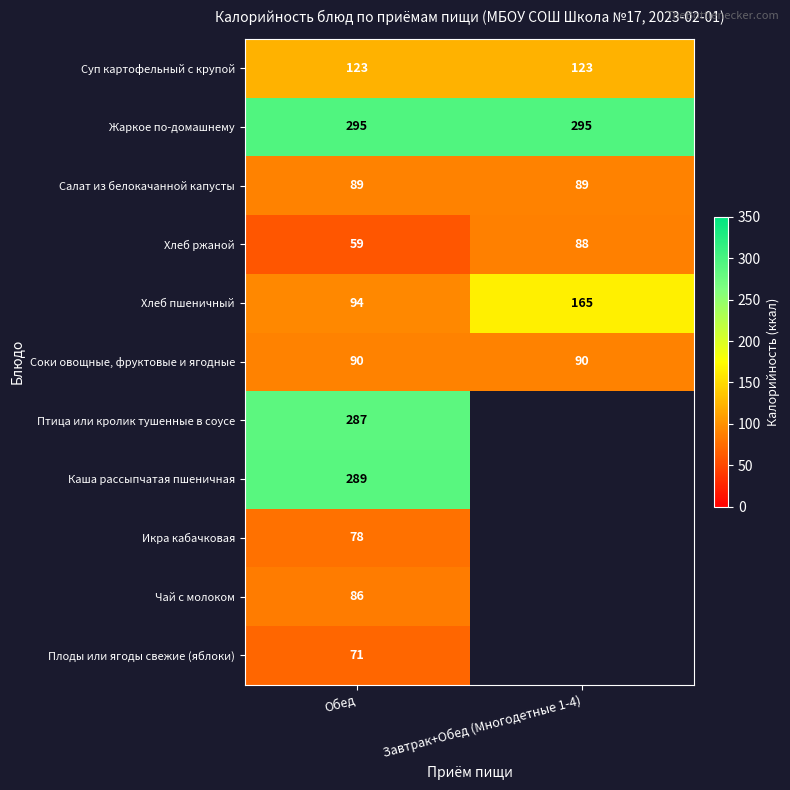

What is the difference between the Хлеб пшеничный values at Завтрак+Обед (Многодетные 1-4) and Обед?

71